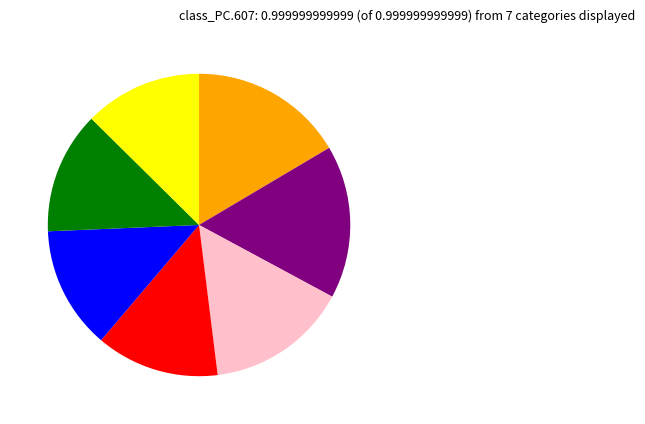

Does any single category account for the majority?

No